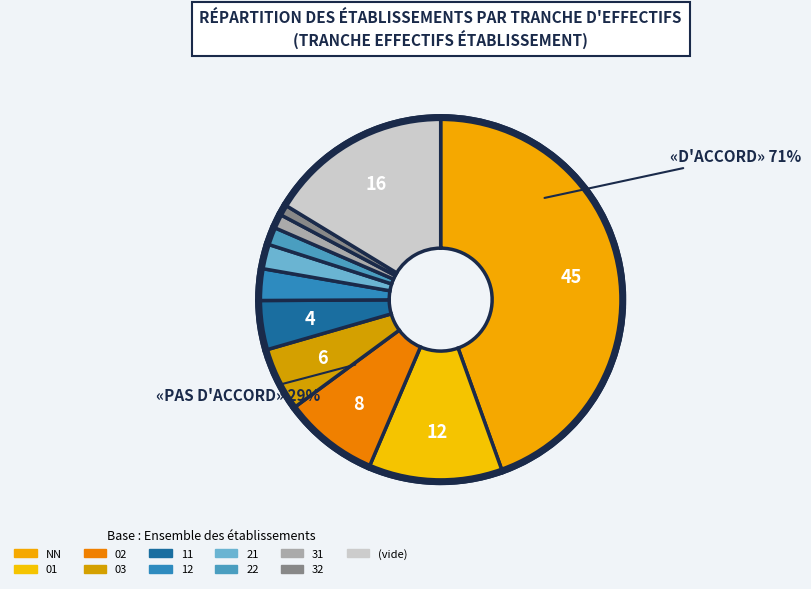

Is there any slice that represents more than half of the pie?

No